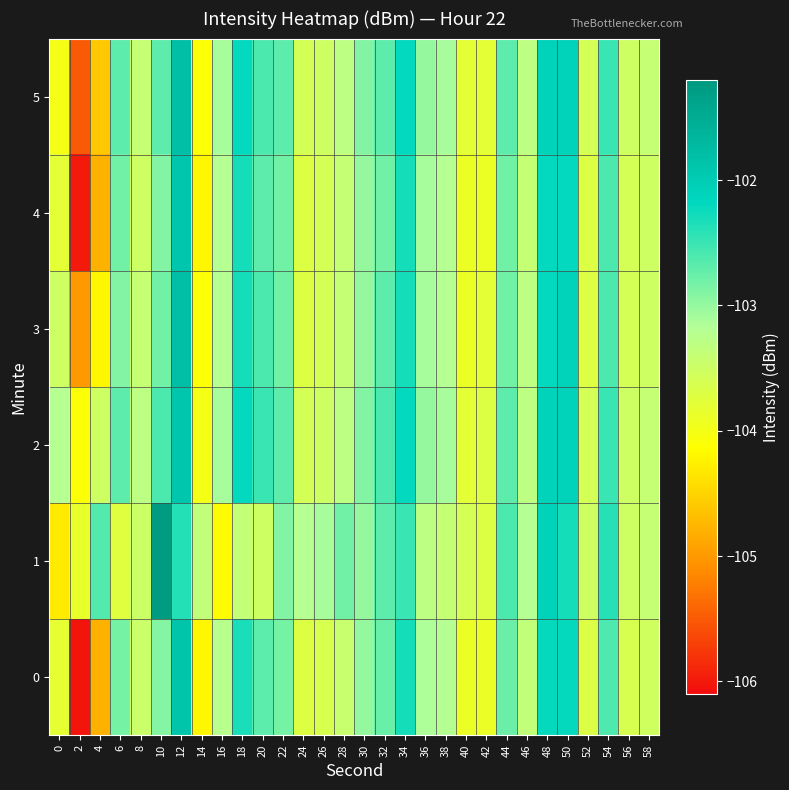

Which series has the largest total across all categories?

2